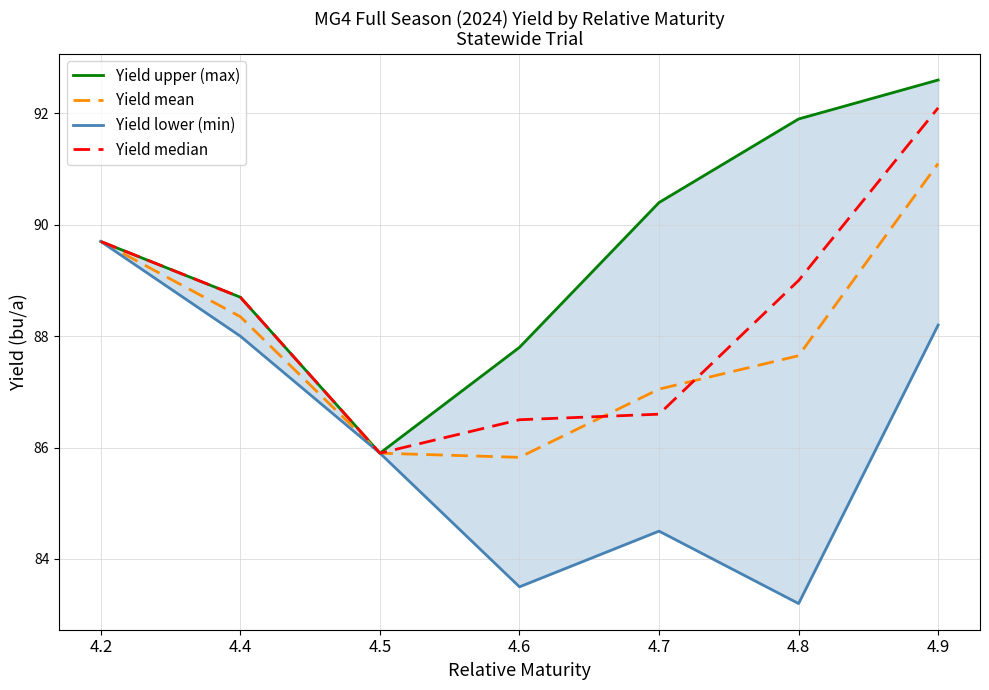

The value of Yield upper (max) at 4.7 is 150.2. True or false?

False